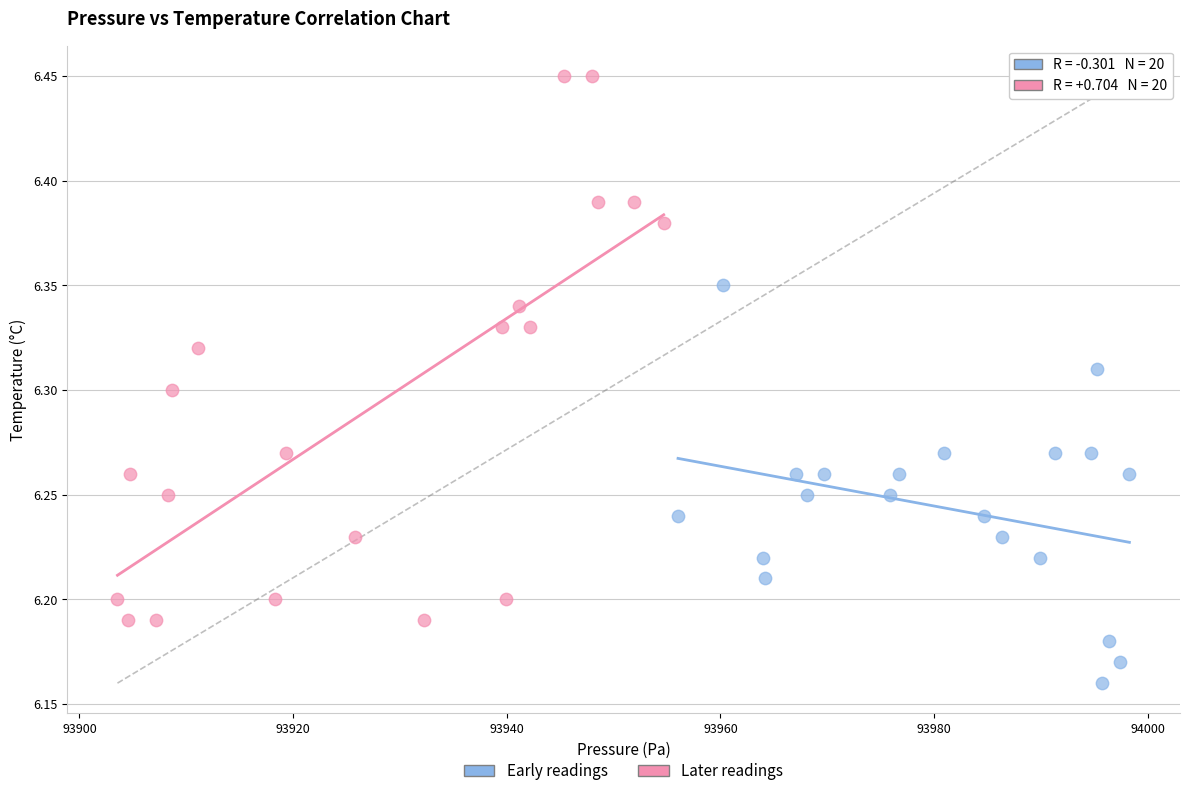

Which series has the largest Y range (max minus min)?

Later readings